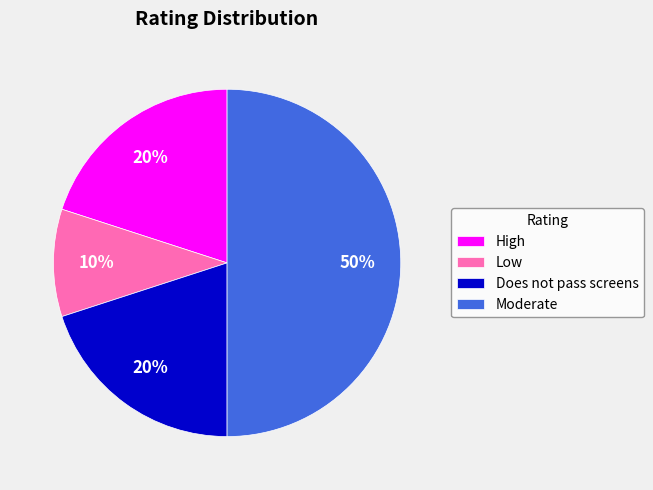

How many slices are in this pie chart?

4